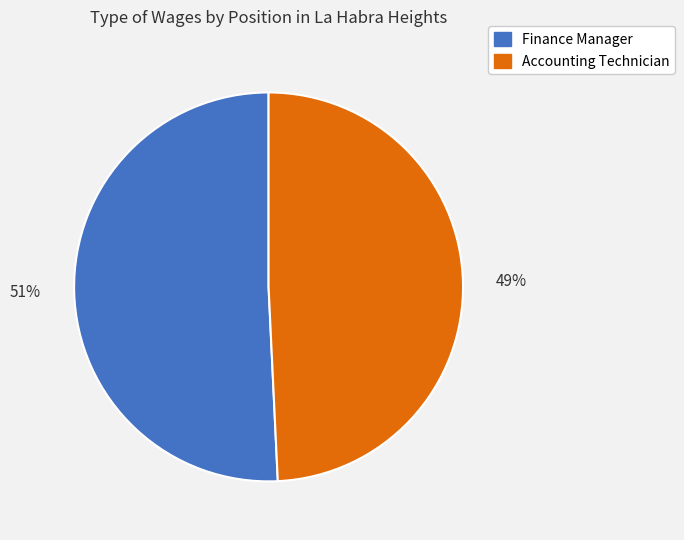

What is the ratio of the value at Finance Manager to the value at Accounting Technician?

1.0